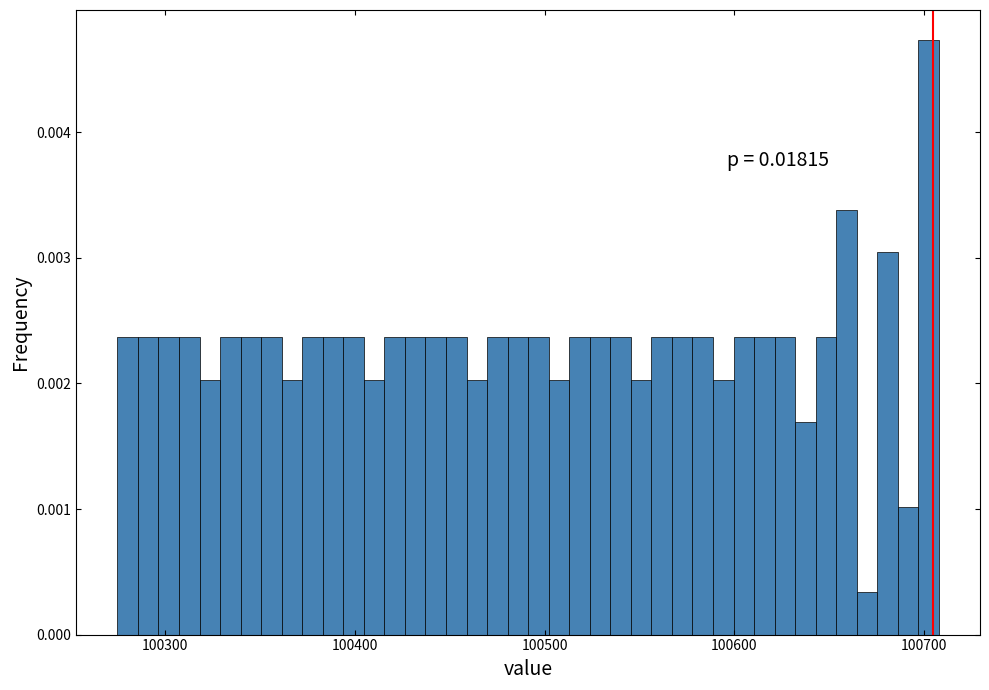

Read against the x-axis, roughly where is the centre of the tallest bar?

100700